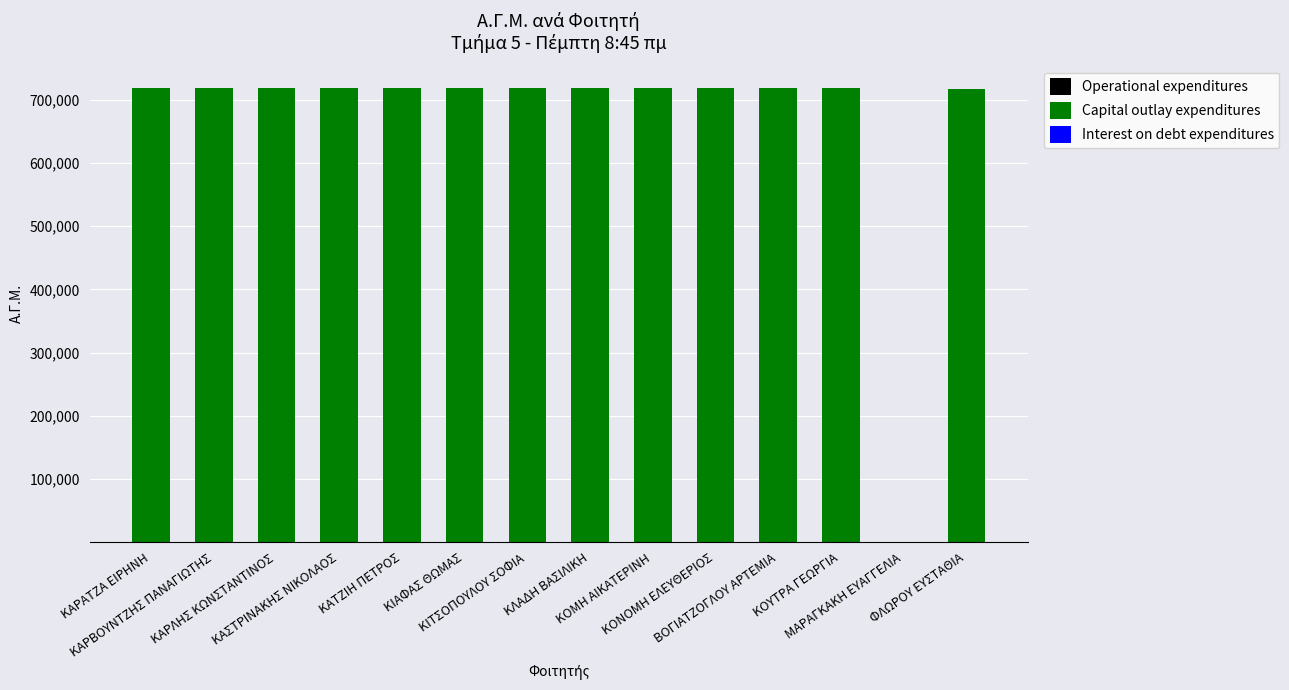

Does the chart contain stacked bars?

Yes